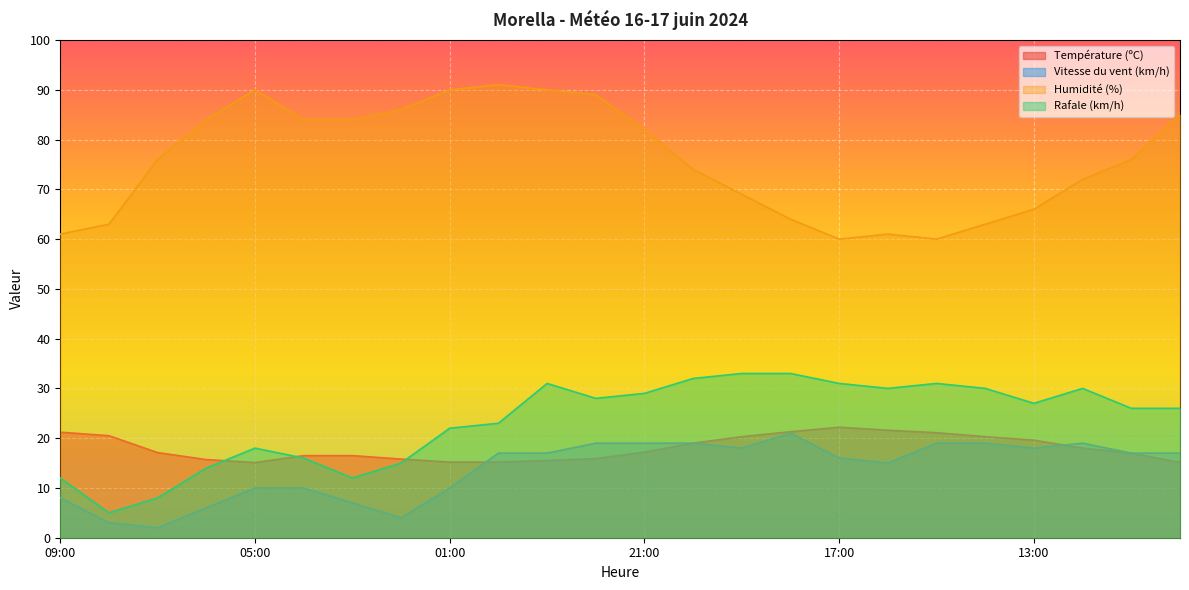

What is the label of the 13th point from the left?

21:00